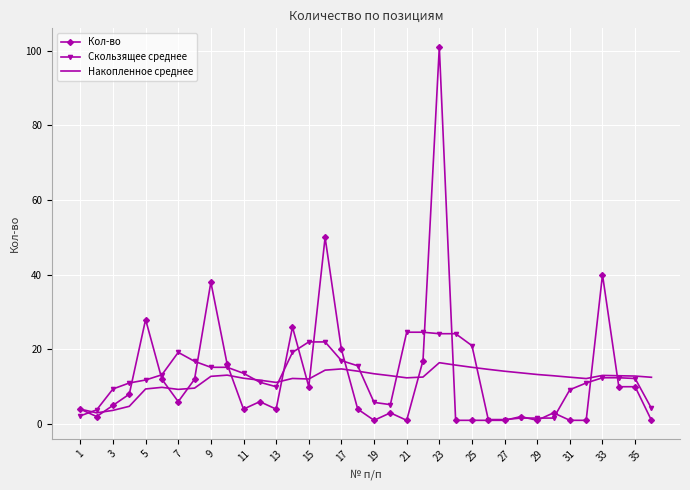

After their last crossing, which series has the higher values: Накопленное среднее or Скользящее среднее?

Накопленное среднее